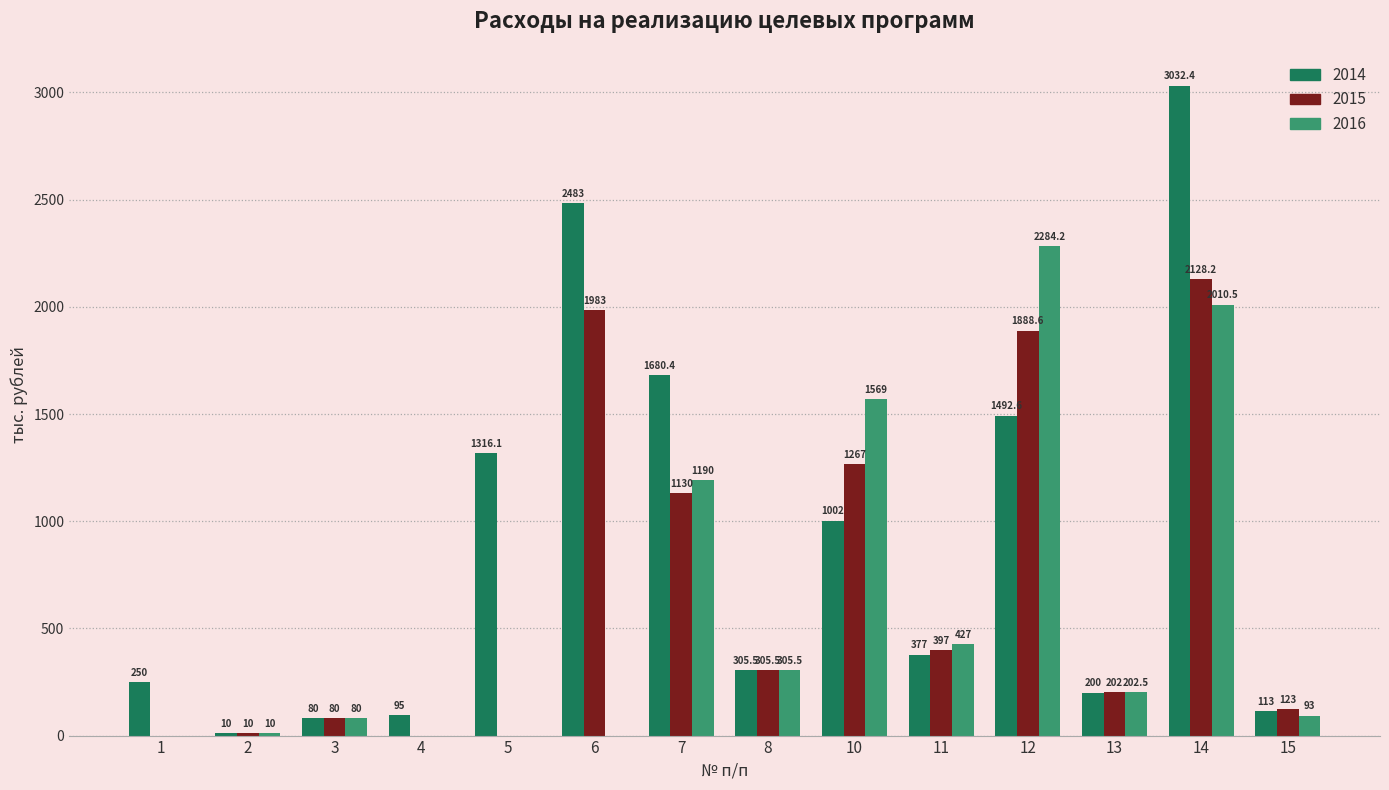

Is the value of 2016 at 13 greater than the value of 2014 at 1?

No